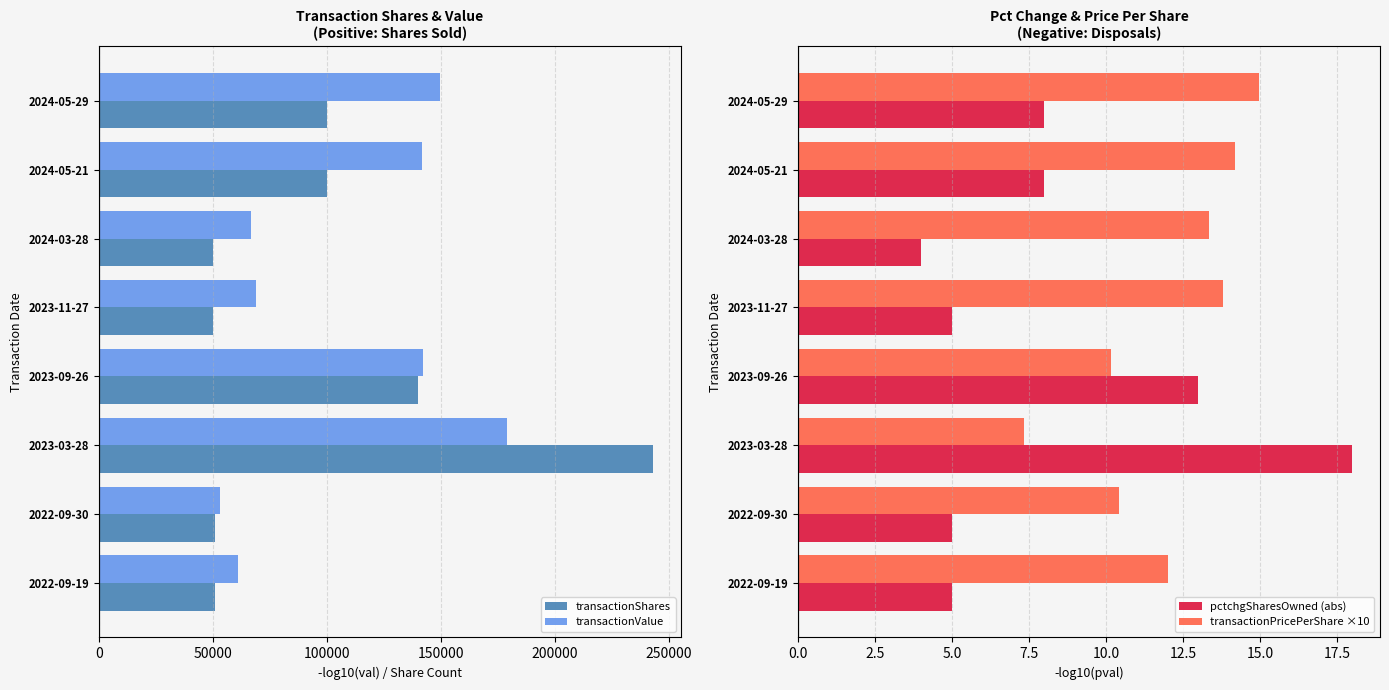

What is the sum of all transactionShares values?

784595